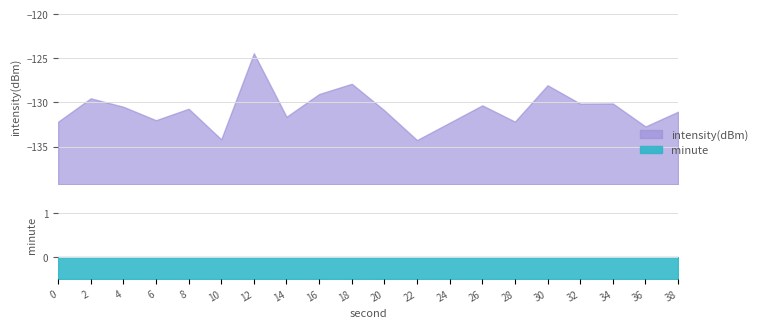

Rank the series at 8 from lowest to highest value.

intensity(dBm), minute